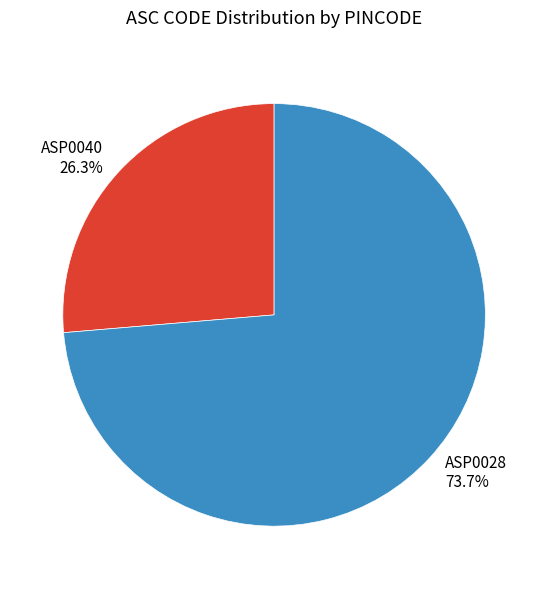

Which category has the biggest portion of the pie?

ASP0028